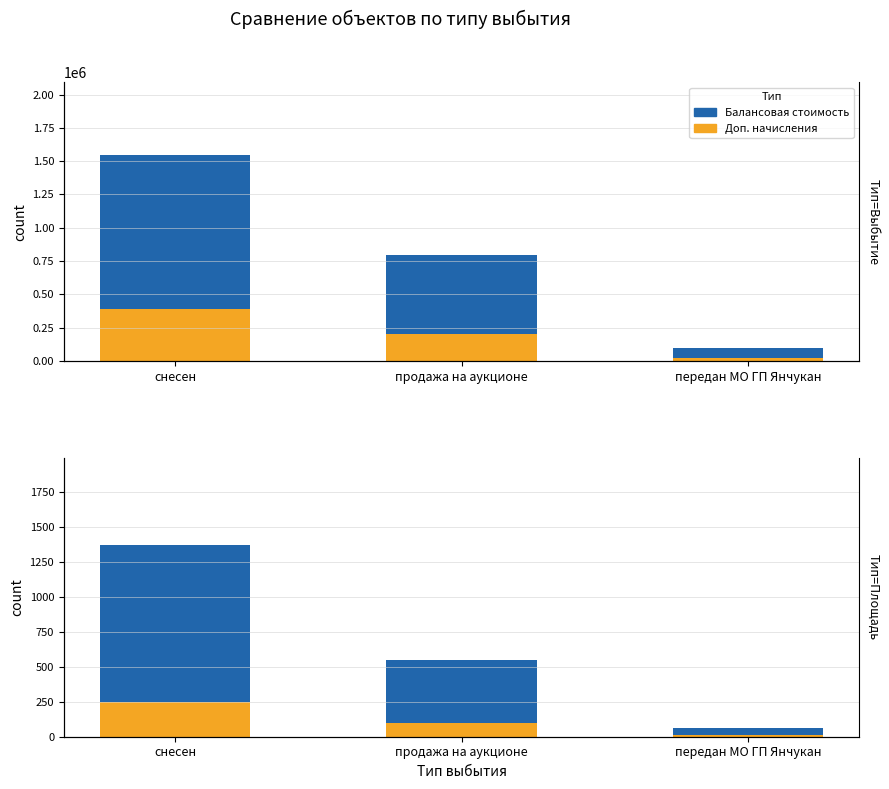

Reading right to left, transcribe all the data shown in this chart.

Балансовая стоимость: передан МО ГП Янчукан=95000.0	продажа на аукционе=796757.7	снесен=1549787.9
Доп. начисления: передан МО ГП Янчукан=23750.0	продажа на аукционе=199189.4	снесен=387447.0
Площадь: передан МО ГП Янчукан=59.2	продажа на аукционе=546.7	снесен=1373.9
Доп. площадь: передан МО ГП Янчукан=10.7	продажа на аукционе=98.4	снесен=247.3